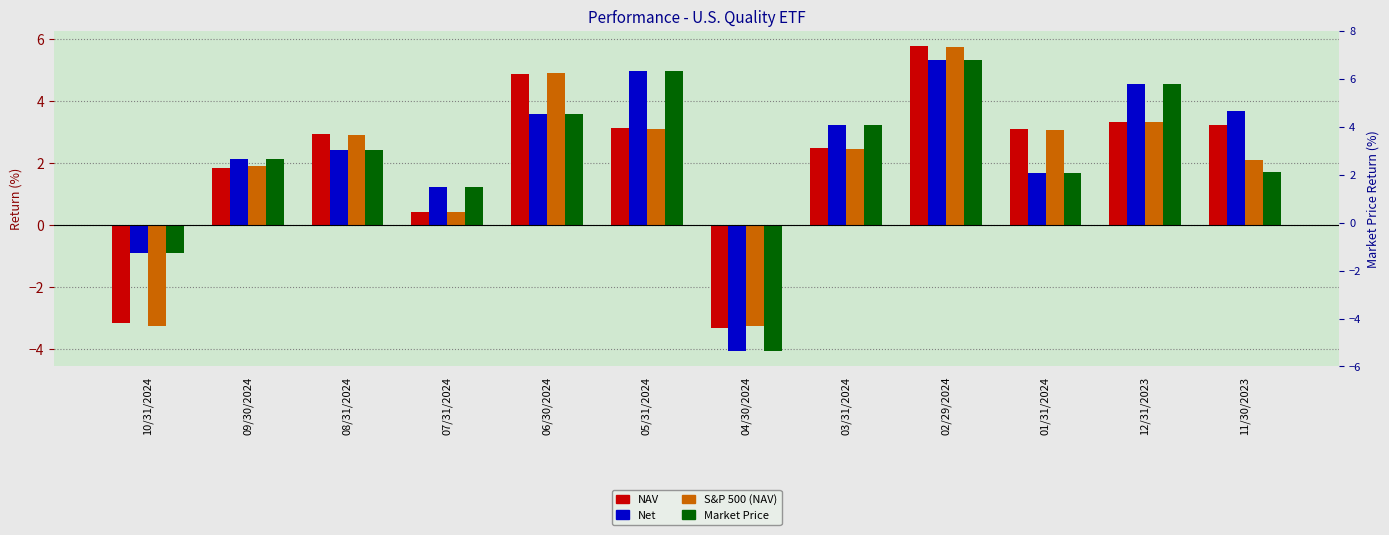

Reading left to right, transcribe all the data shown in this chart.

NAV: 10/31/2024=-3.2	09/30/2024=1.9	08/31/2024=2.9	07/31/2024=0.4	06/30/2024=4.9	05/31/2024=3.1	04/30/2024=-3.3	03/31/2024=2.5	02/29/2024=5.8	01/31/2024=3.1	12/31/2023=3.3	11/30/2023=3.2
Net: 10/31/2024=-0.9	09/30/2024=2.1	08/31/2024=2.4	07/31/2024=1.2	06/30/2024=3.6	05/31/2024=5.0	04/30/2024=-4.1	03/31/2024=3.2	02/29/2024=5.3	01/31/2024=1.7	12/31/2023=4.5	11/30/2023=3.7
S&P 500 (NAV): 10/31/2024=-3.2	09/30/2024=1.9	08/31/2024=2.9	07/31/2024=0.4	06/30/2024=4.9	05/31/2024=3.1	04/30/2024=-3.3	03/31/2024=2.5	02/29/2024=5.8	01/31/2024=3.1	12/31/2023=3.3	11/30/2023=2.1
Market Price: 10/31/2024=-0.9	09/30/2024=2.1	08/31/2024=2.4	07/31/2024=1.2	06/30/2024=3.6	05/31/2024=5.0	04/30/2024=-4.1	03/31/2024=3.2	02/29/2024=5.3	01/31/2024=1.7	12/31/2023=4.5	11/30/2023=1.7